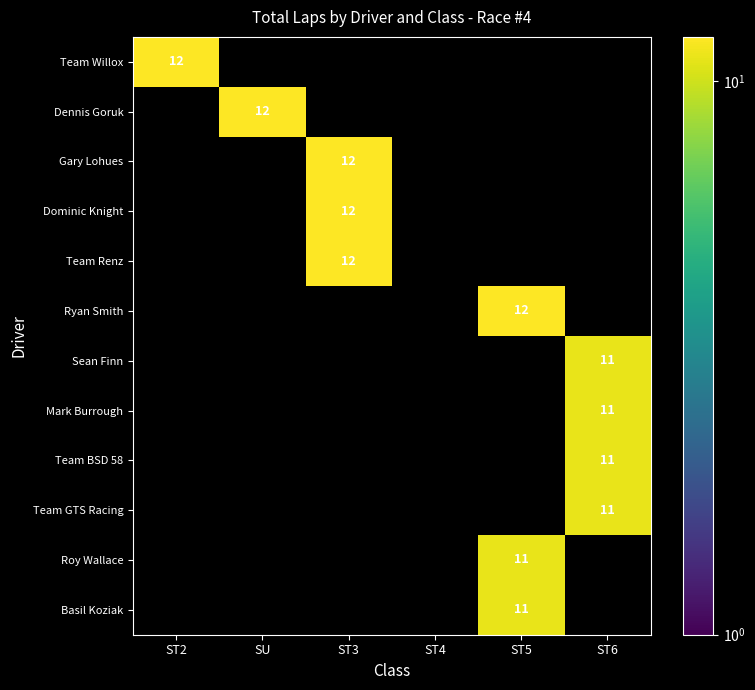

The value of Basil Koziak at ST5 is 7. True or false?

False